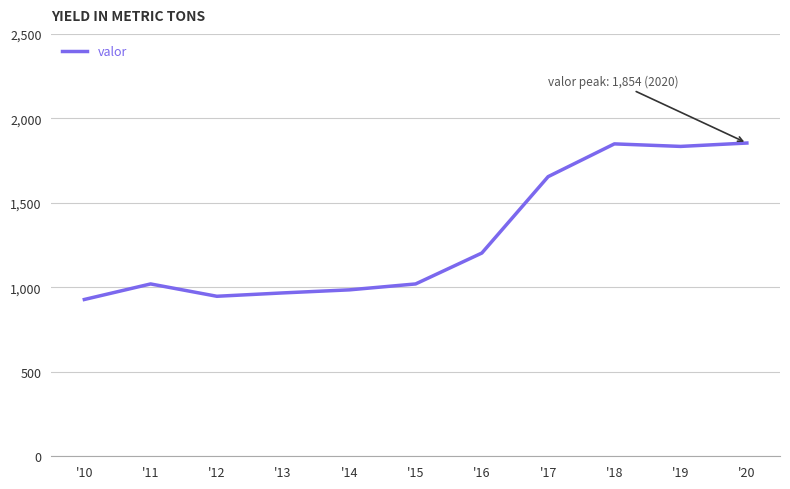

What is the sum of the values at '16 and '11?

2223